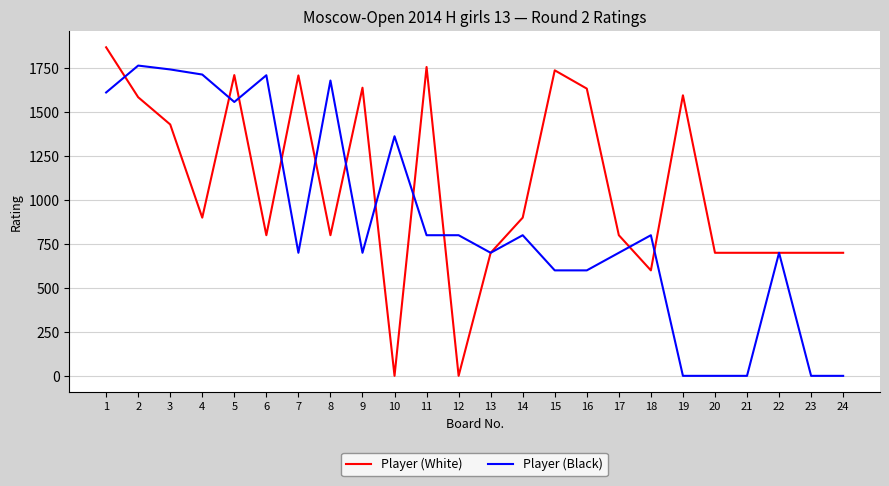

Count the number of data series in this chart.

2